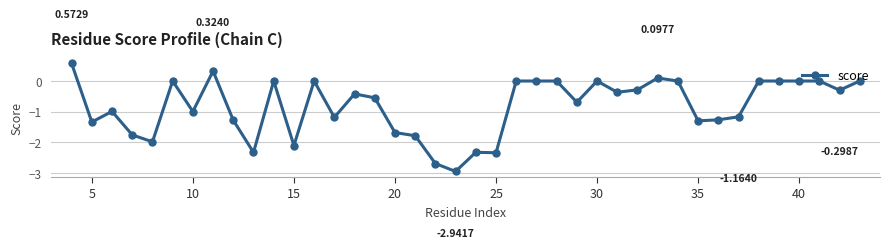

Count the number of data series in this chart.

1